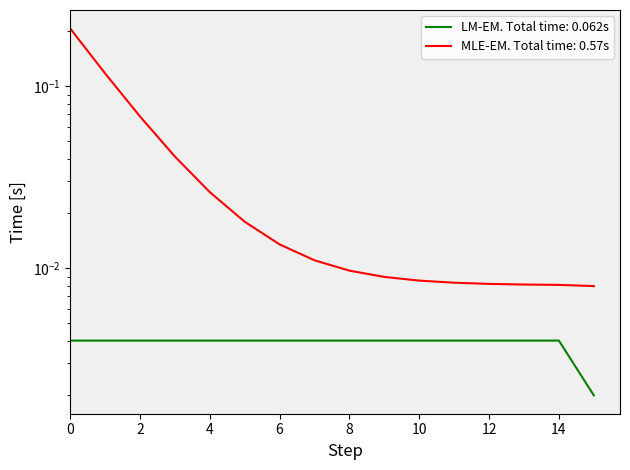

At which category does the chart reach its minimum across all series?

15